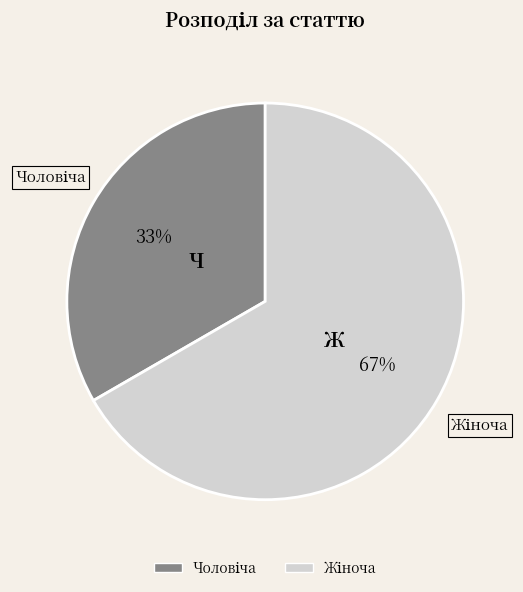

Does any single category account for the majority?

Yes